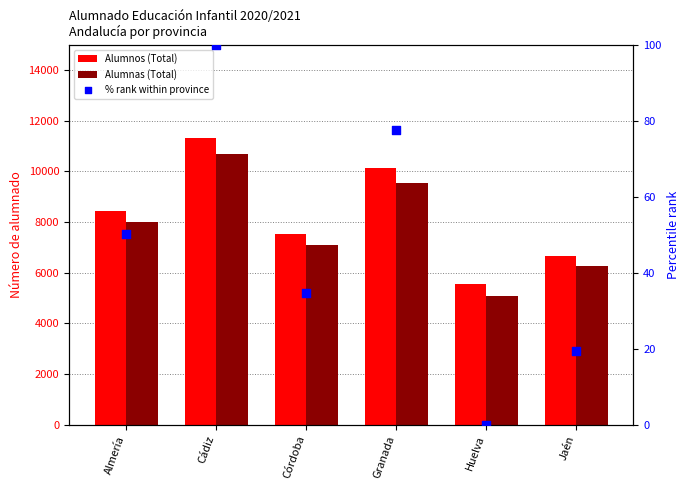

What is the total value across all series at Huelva?

10672.0